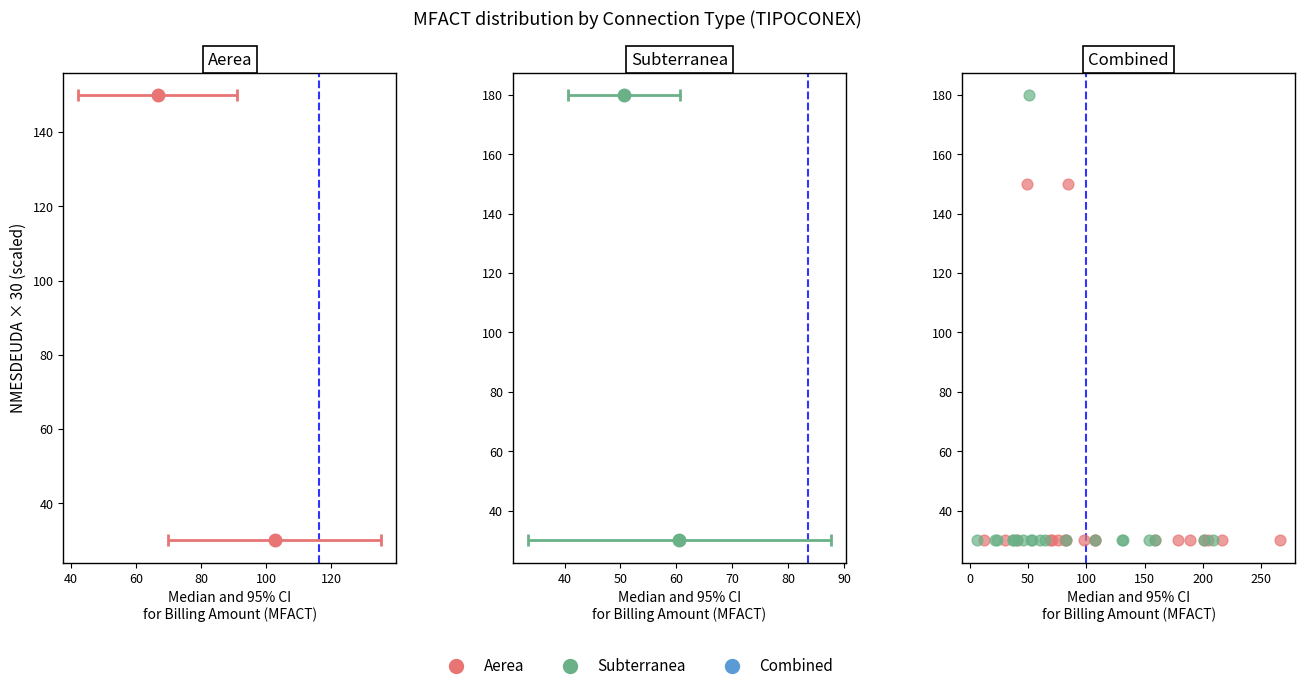

Which series reaches the maximum Y coordinate?

Subterranea